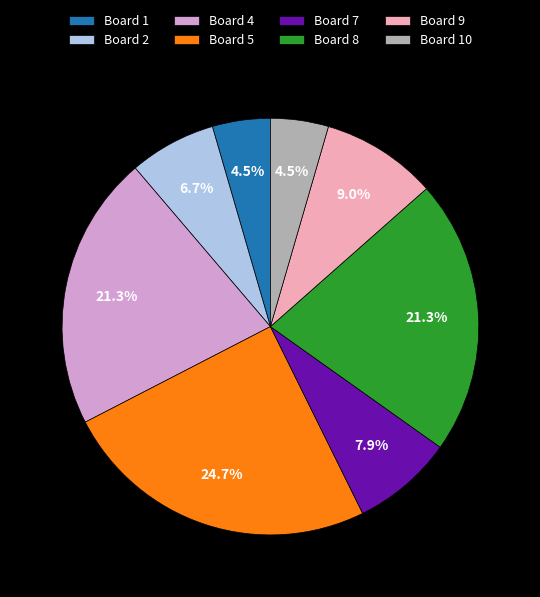

What is the ratio of the value at Board 8 to the value at Board 1?

4.7